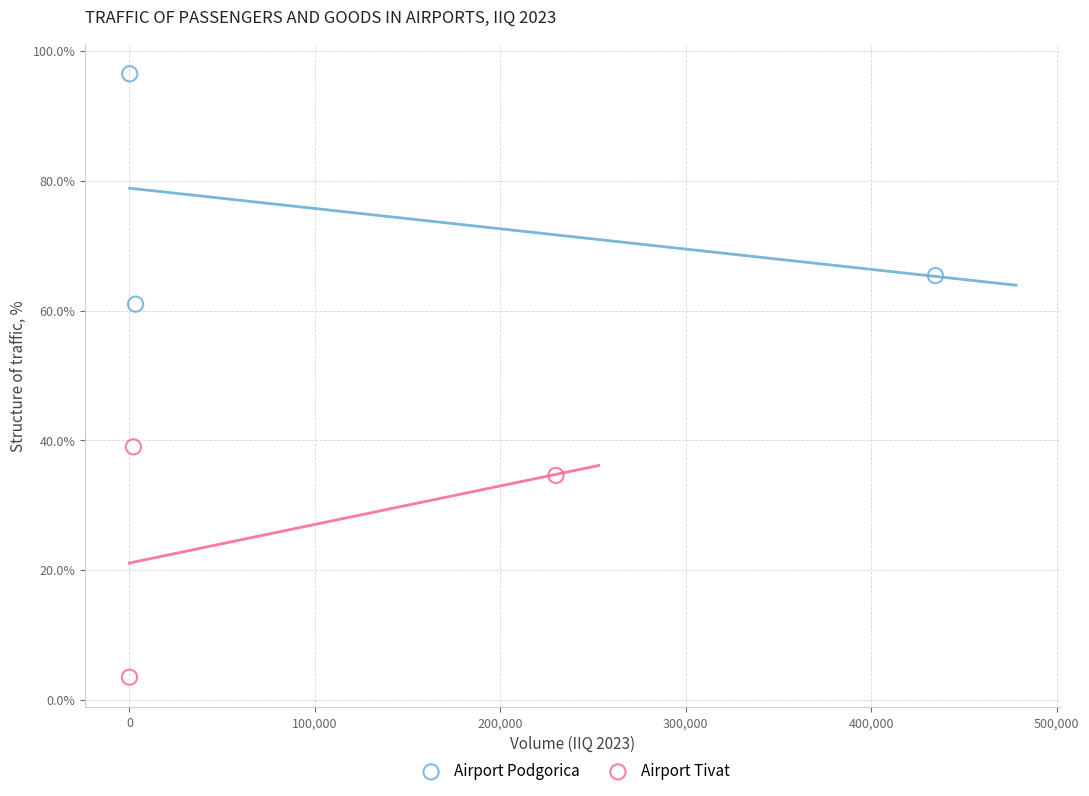

Which series contains the highest Y value?

Airport Podgorica